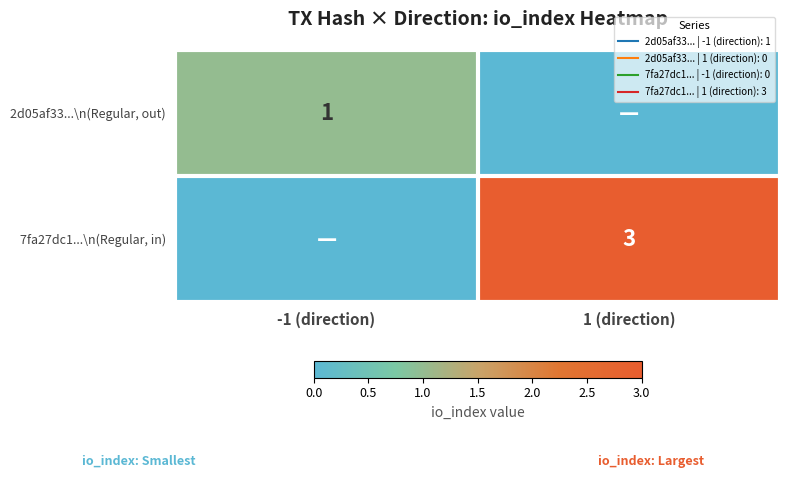

At how many categories does at least one series exceed 1?

1